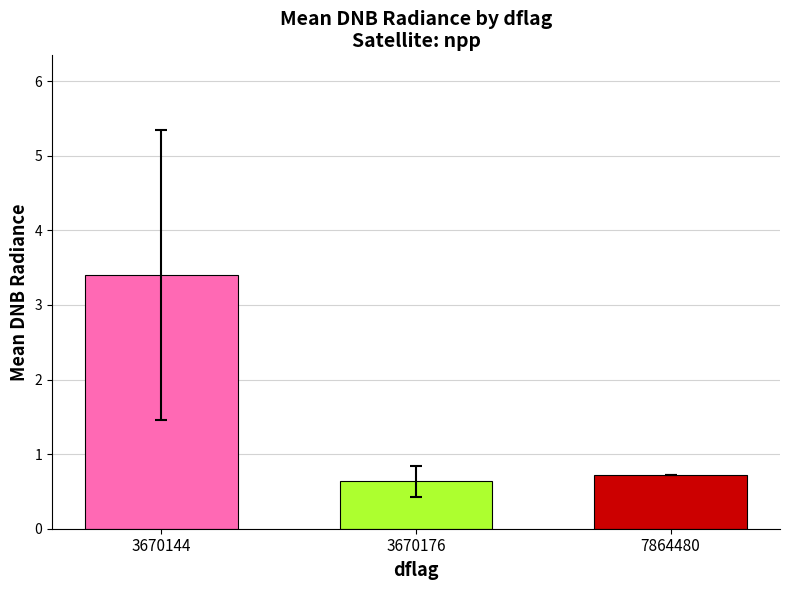

Reading right to left, list all the values displayed in this chart.

7864480=0.7	3670176=0.6	3670144=3.4